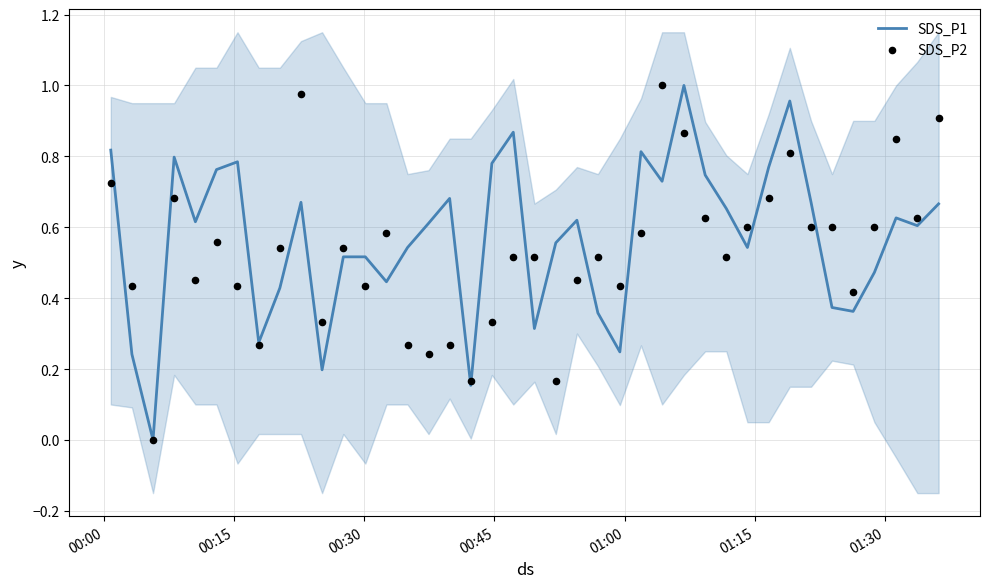

Which series has the largest total across all categories?

SDS_P1